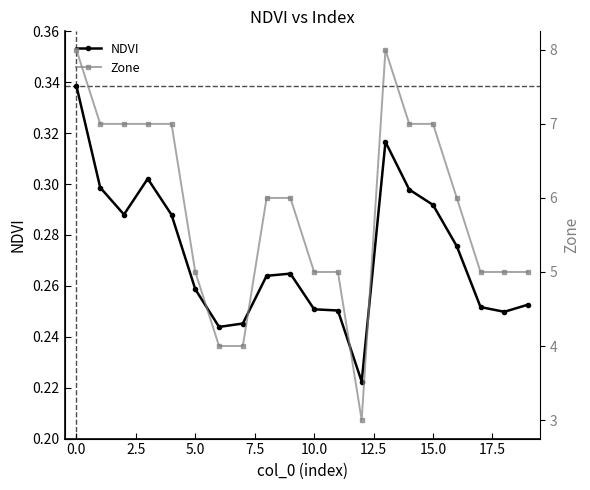

True or false: NDVI and Zone intersect in this chart.

False